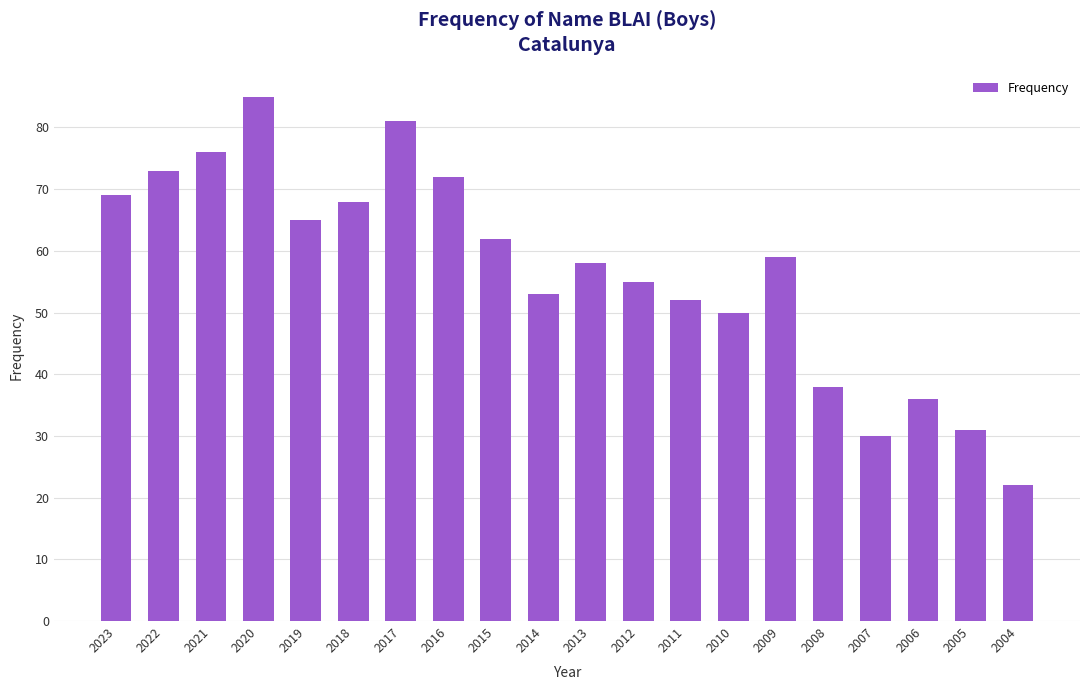

Reading left to right, transcribe all the data shown in this chart.

2023=69	2022=73	2021=76	2020=85	2019=65	2018=68	2017=81	2016=72	2015=62	2014=53	2013=58	2012=55	2011=52	2010=50	2009=59	2008=38	2007=30	2006=36	2005=31	2004=22